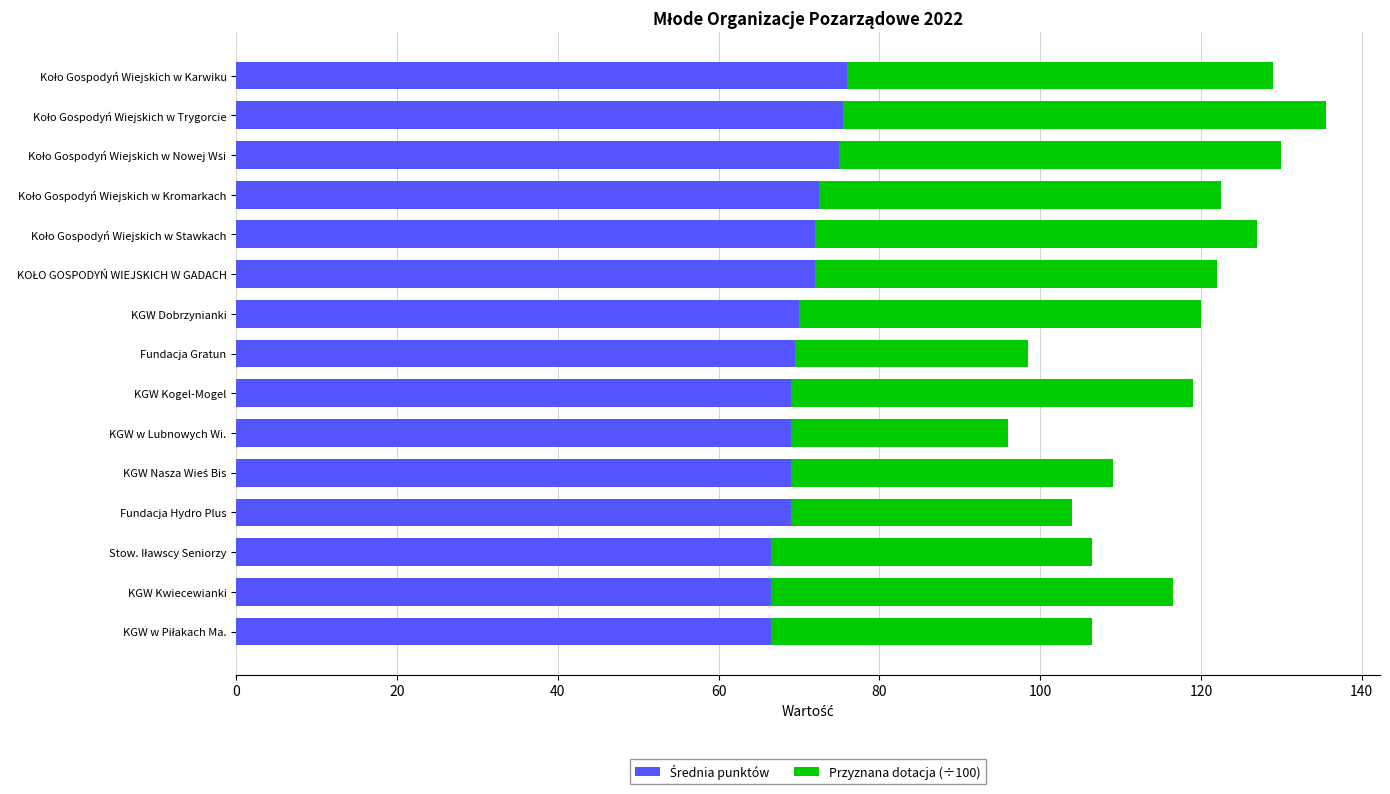

How many distinct data groups are displayed?

2